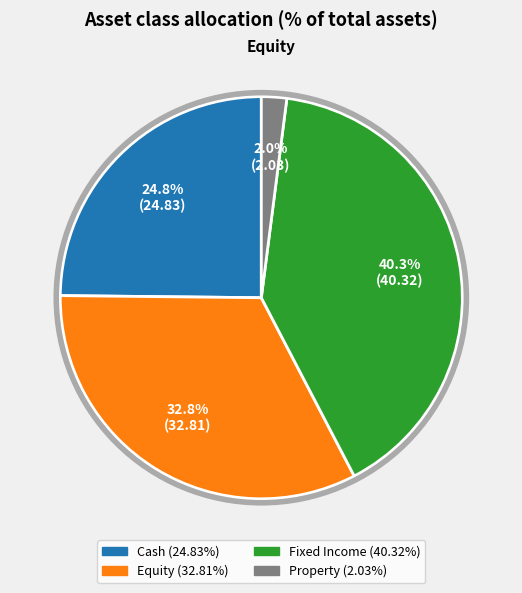

Between Fixed Income and Equity, which is larger?

Fixed Income